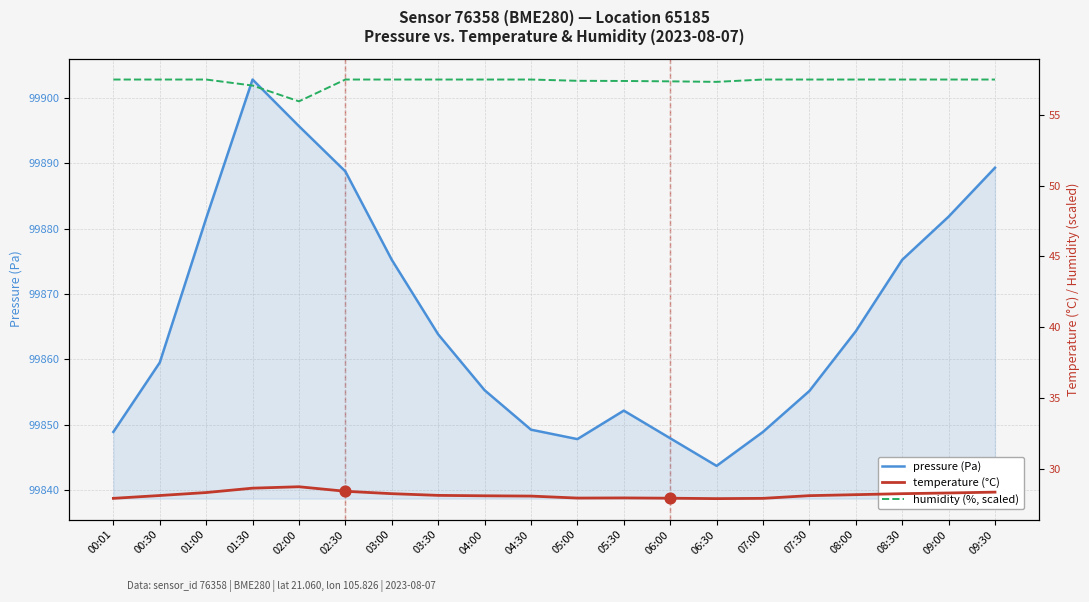

What are all the series names shown in the legend?

pressure (Pa), temperature (°C), humidity (%, scaled)